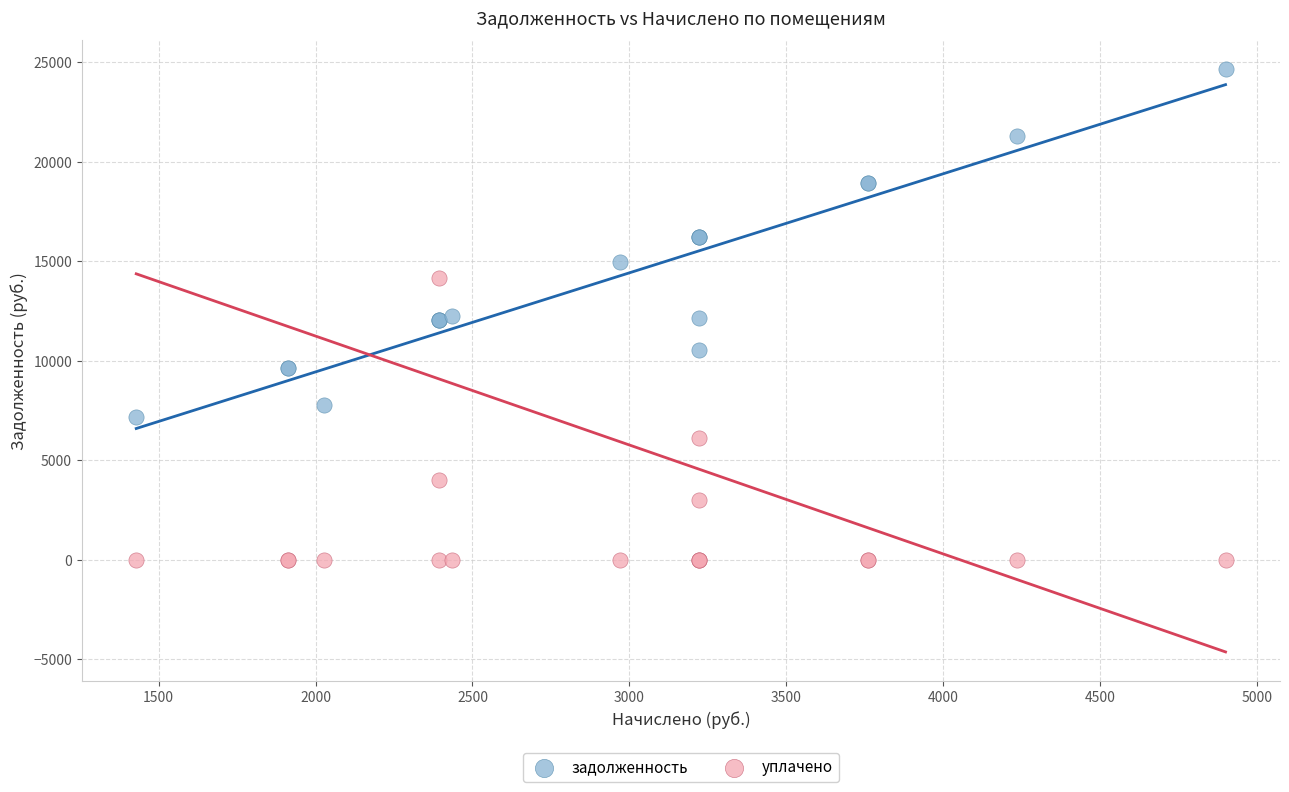

Which series reaches the maximum Y coordinate?

задолженность